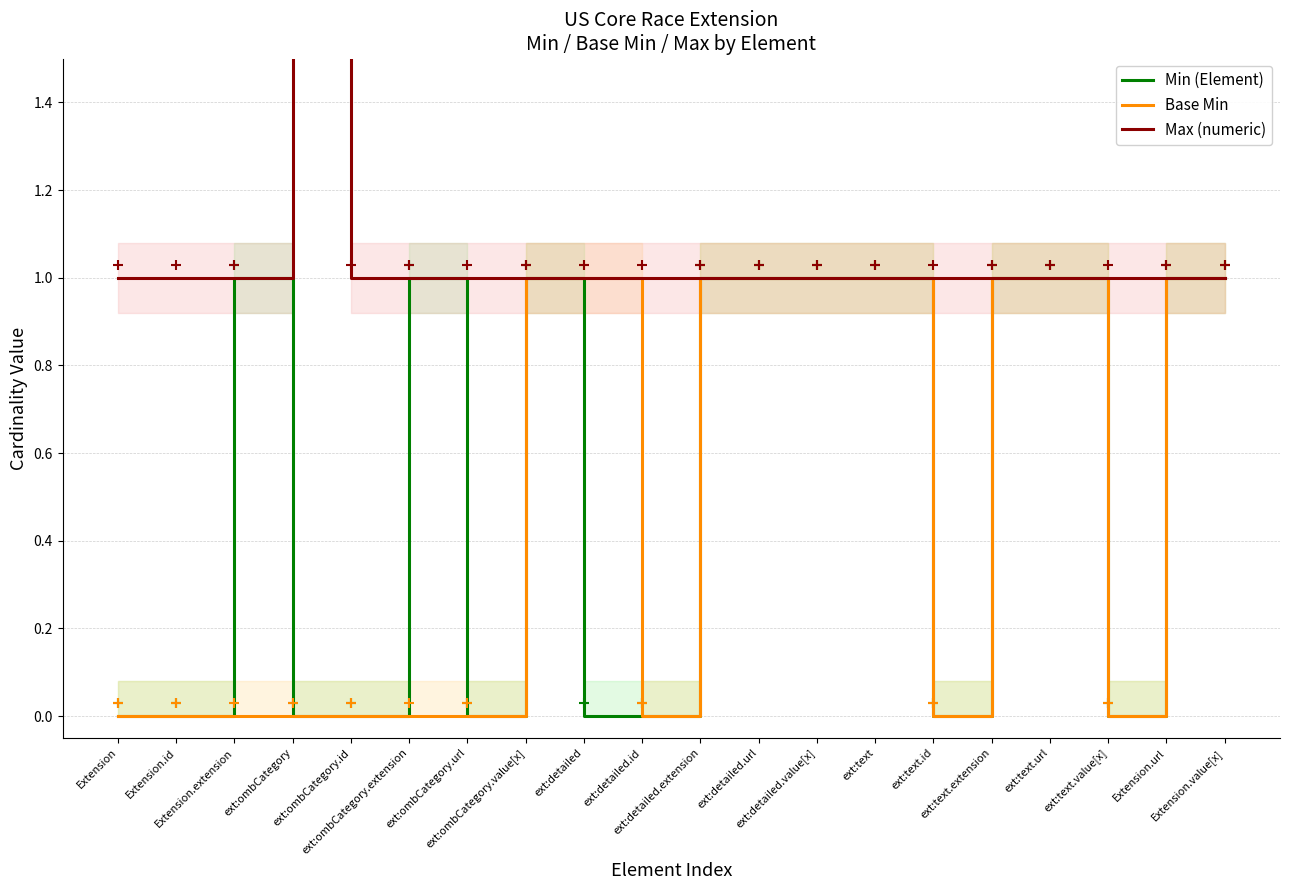

At ext:detailed, list the series in order from largest to smallest.

Base Min, Max (numeric), Min (Element)